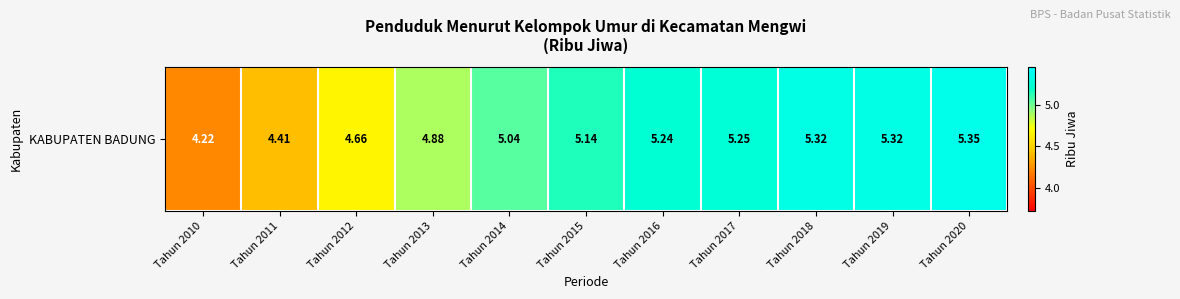

How many values exceed 5?

7